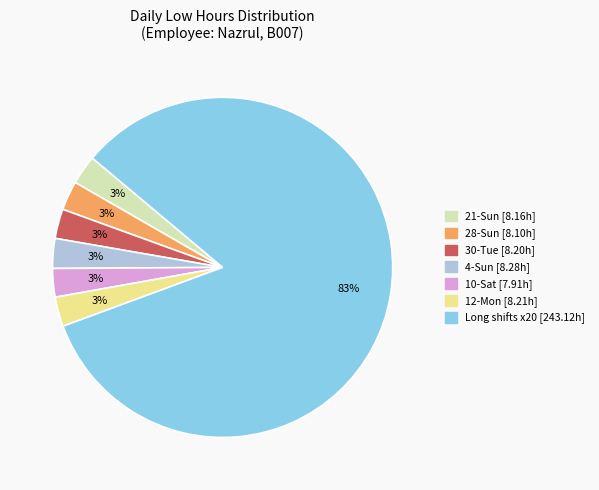

Is there a majority slice in this chart?

Yes